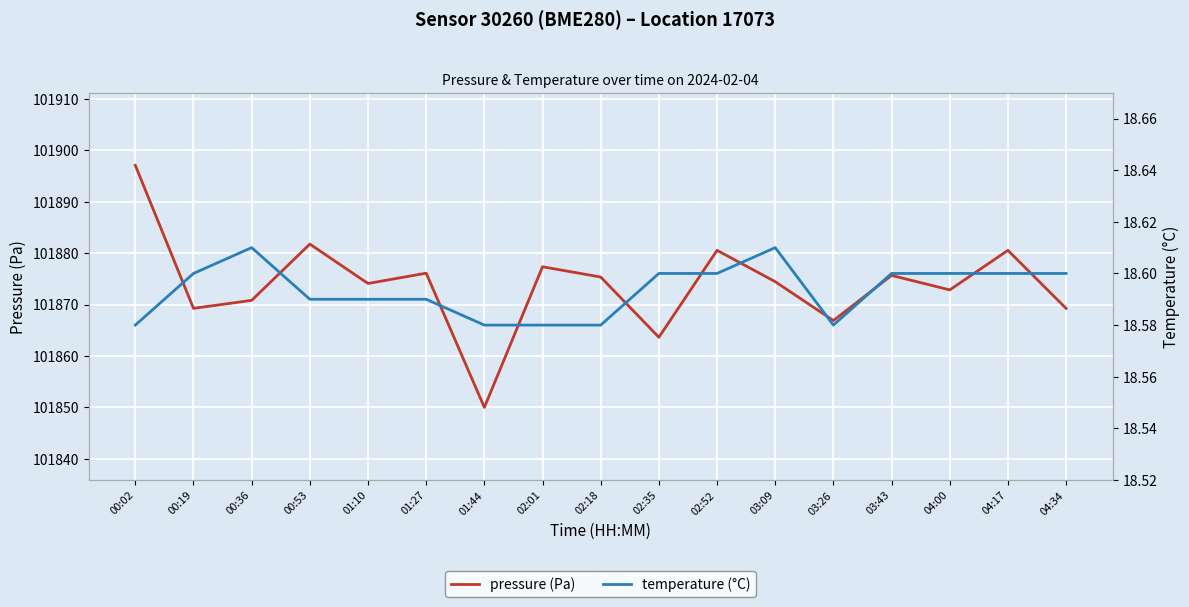

Which has a higher value, 02:35 or 01:44?

02:35